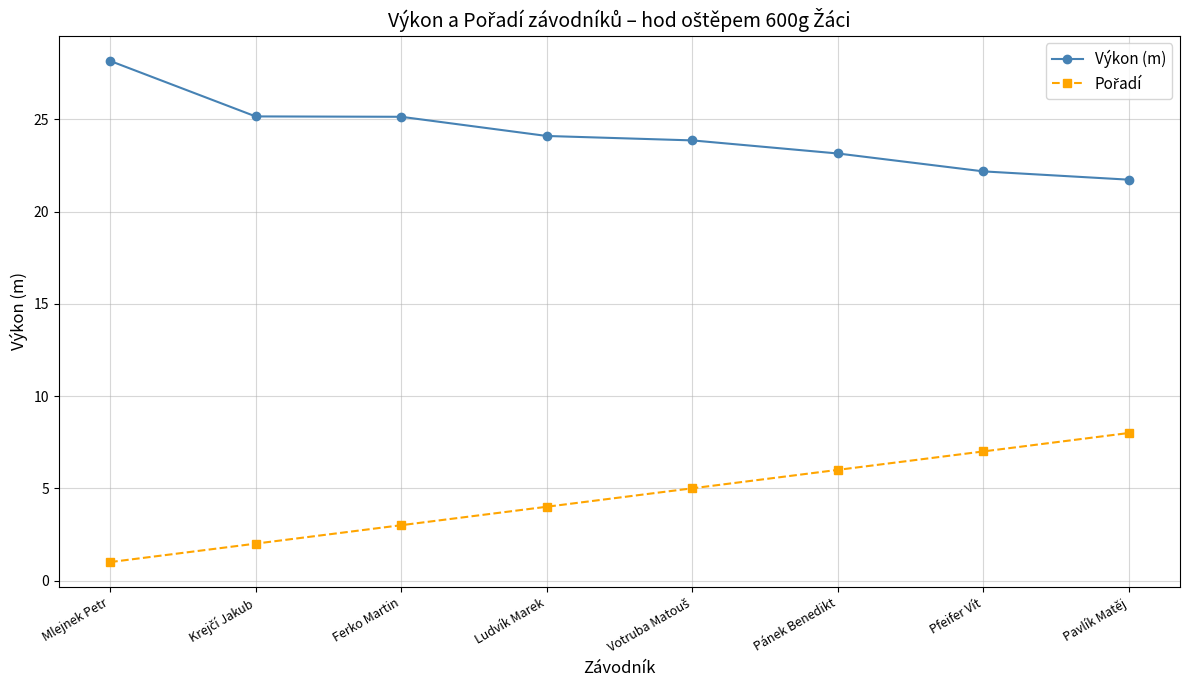

What is the average value of the Výkon (m) series?

24.2